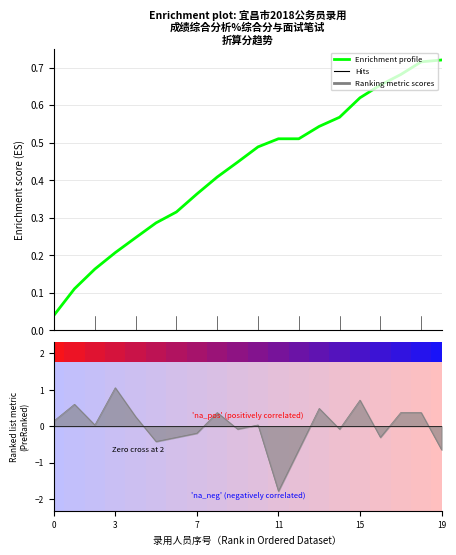

Reading left to right, what are all the values shown in this chart?

0.0	0.1	0.2	0.2	0.2	0.3	0.3	0.4	0.4	0.4	0.5	0.5	0.5	0.5	0.6	0.6	0.7	0.7	0.7	0.7